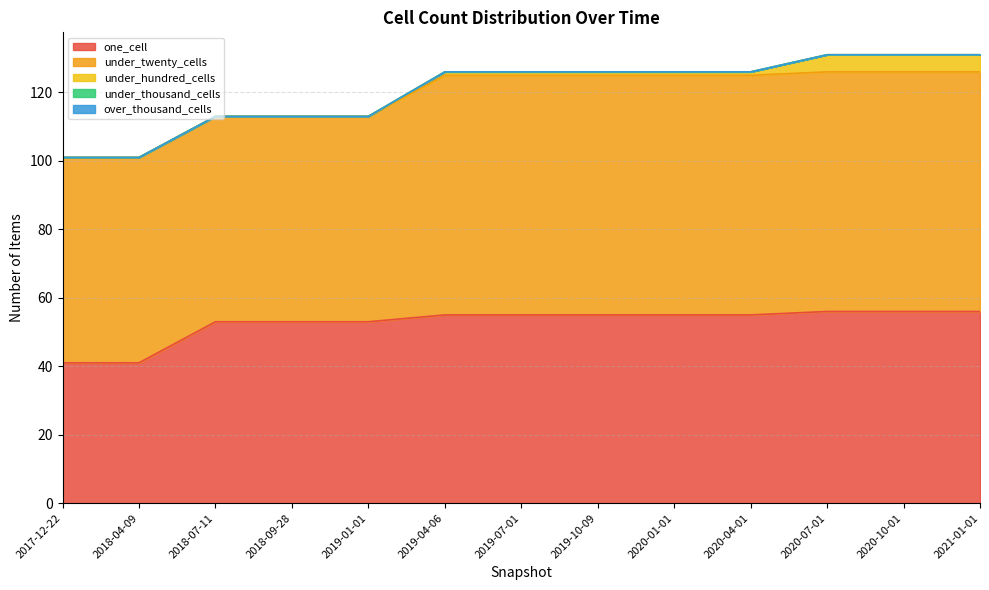

What is the label of the 2nd point from the right?

2020-10-01